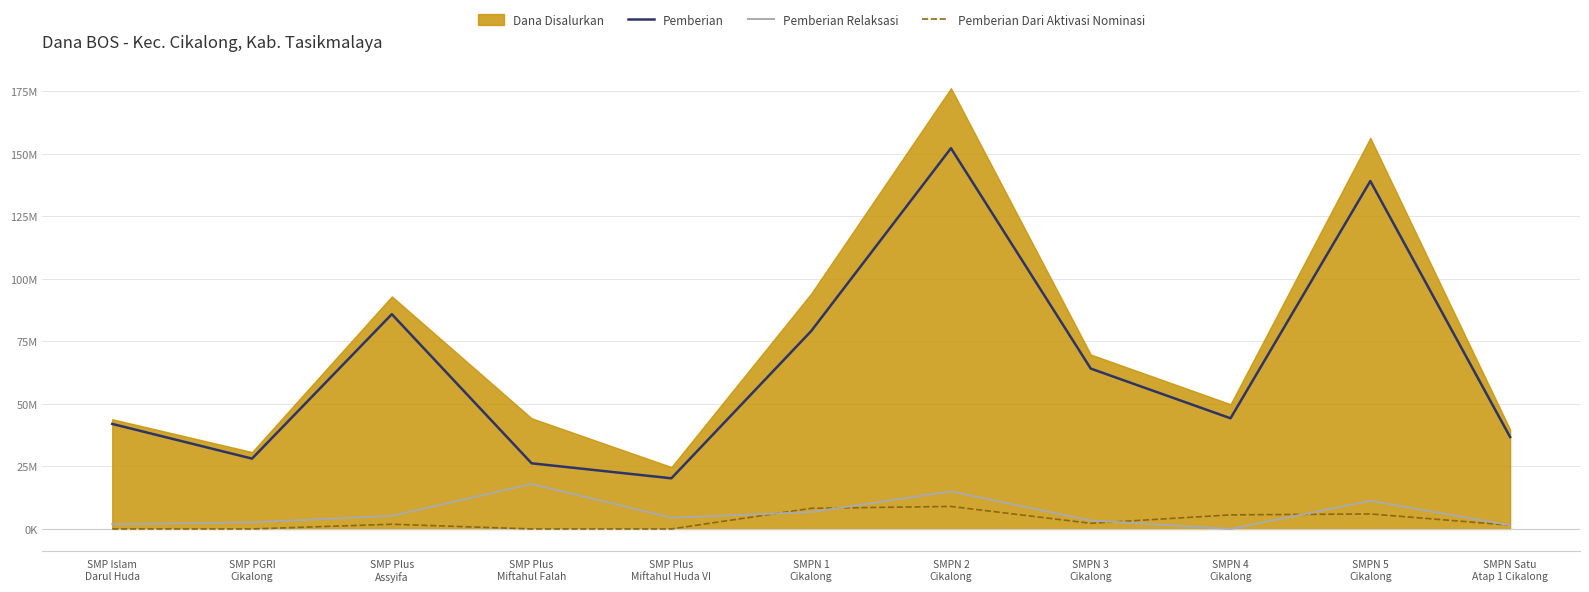

What position from the left is SMPN 5
Cikalong?

10